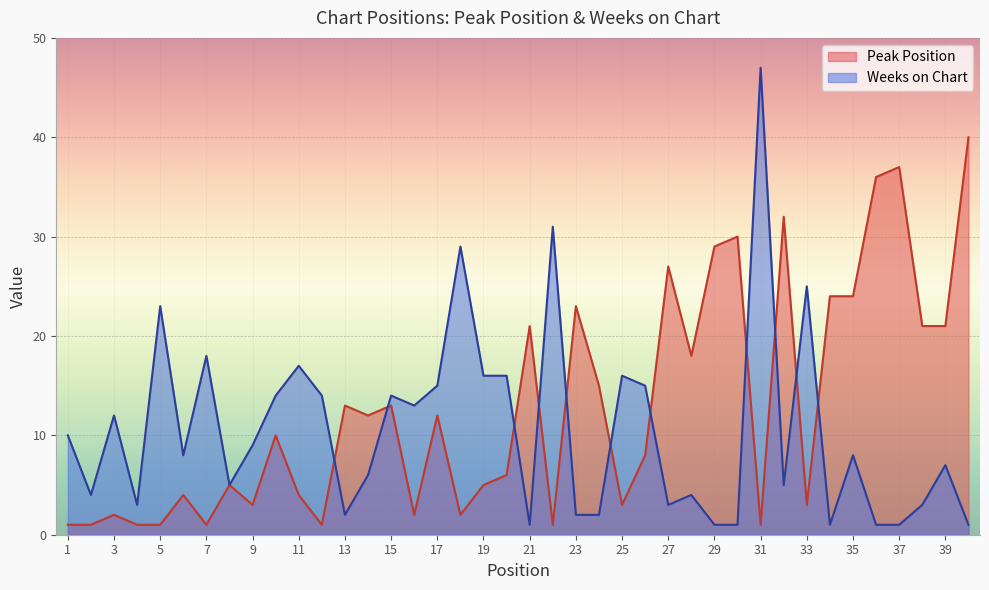

Reading left to right, extract all data points from this chart.

Peak Position: 1	1	2	1	1	4	1	5	3	10	4	1	13	12	13	2	12	2	5	6	21	1	23	15	3	8	27	18	29	30	1	32	3	24	24	36	37	21	21	40
Weeks on Chart: 10	4	12	3	23	8	18	5	9	14	17	14	2	6	14	13	15	29	16	16	1	31	2	2	16	15	3	4	1	1	47	5	25	1	8	1	1	3	7	1